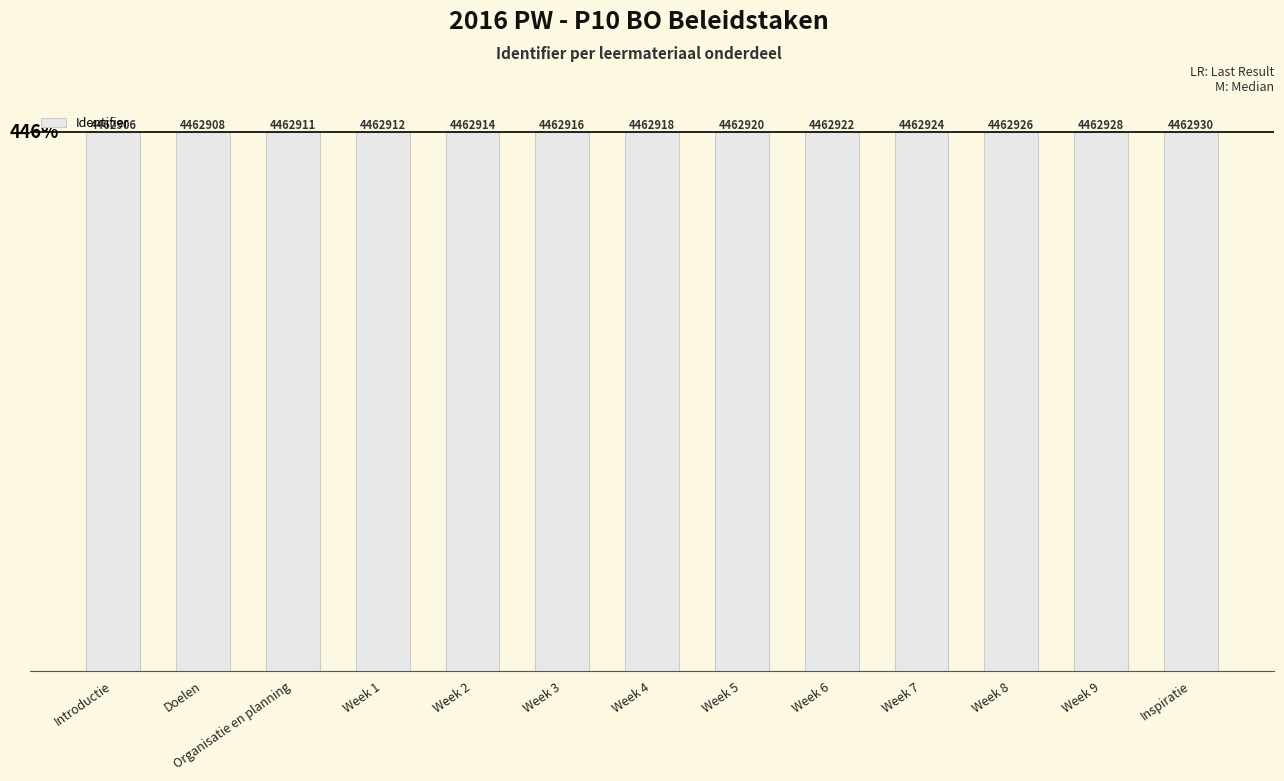

The chart shows a value of 1007512 at Introductie. True or false?

False